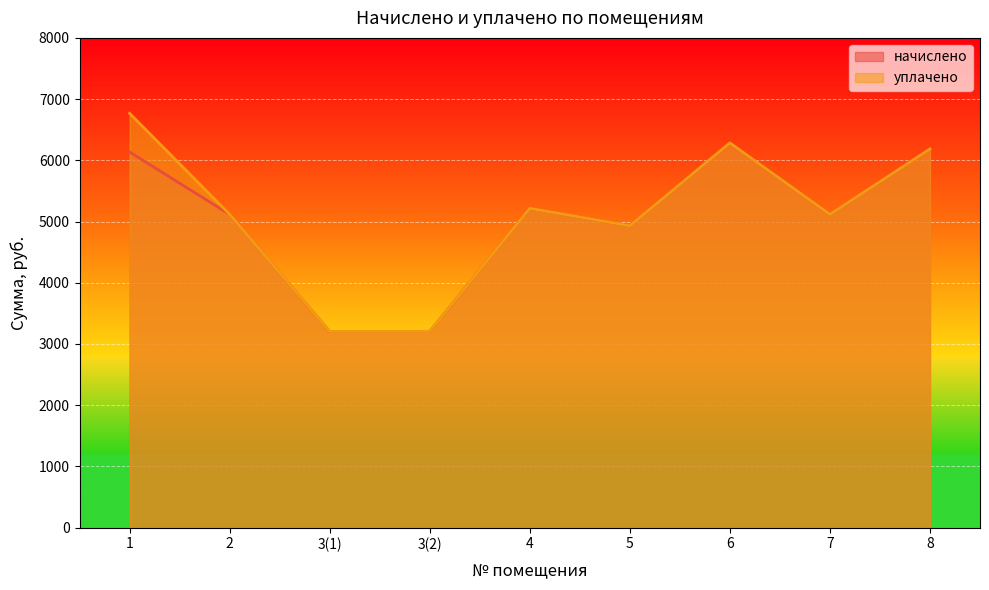

Reading right to left, what are all the values shown in this chart?

начислено: 6185.2	5117.0	6284.5	4930.7	5216.4	3204.4	3204.4	5117.0	6135.5
уплачено: 6185.2	5117.0	6284.5	4930.7	5216.4	3204.4	3204.4	5117.0	6767.8